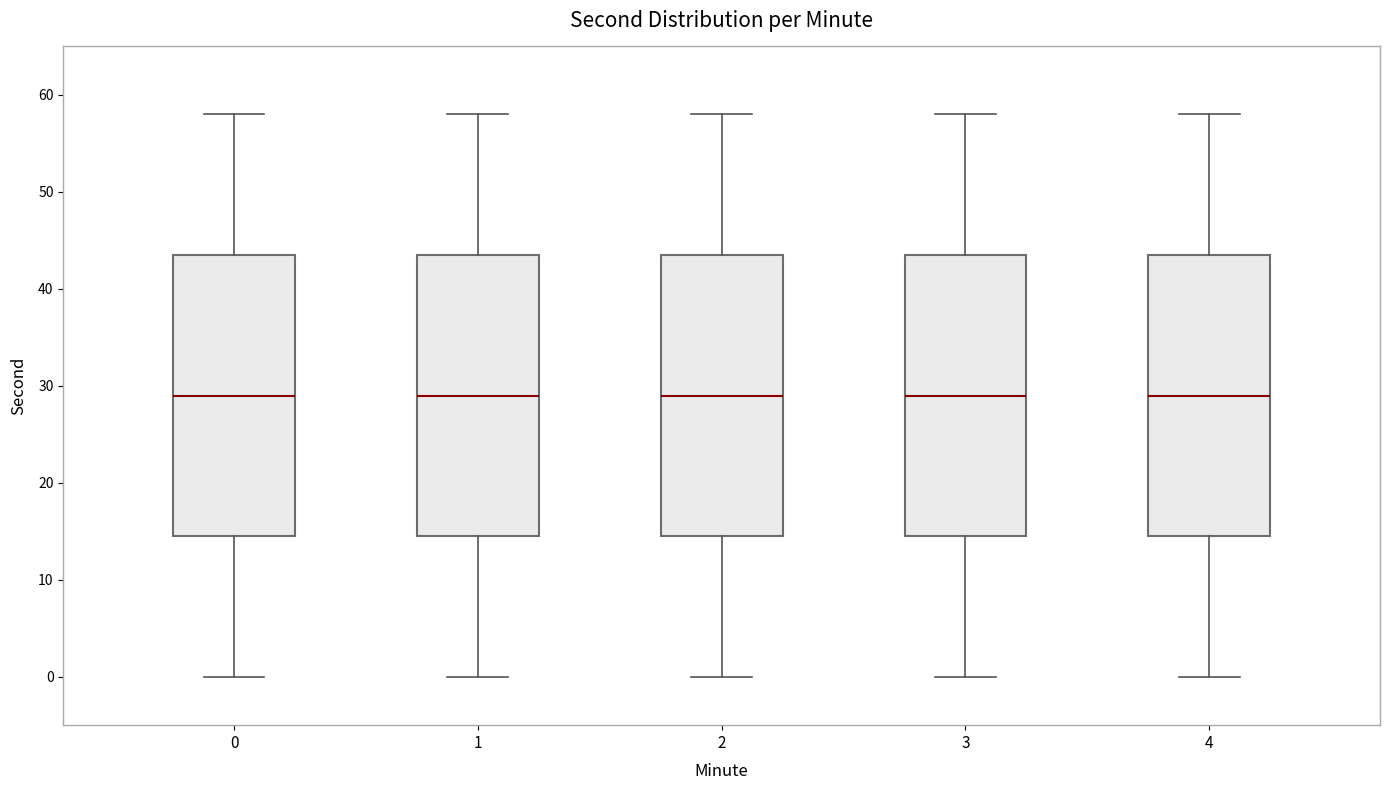

Where is the lower edge of the box at x = 0 on the y-axis? The values are not printed on the chart, so give them approximately, as read against the axis.

15